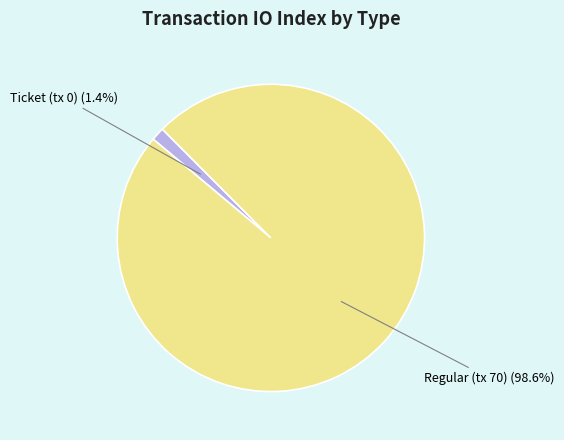

Is there a majority slice in this chart?

Yes